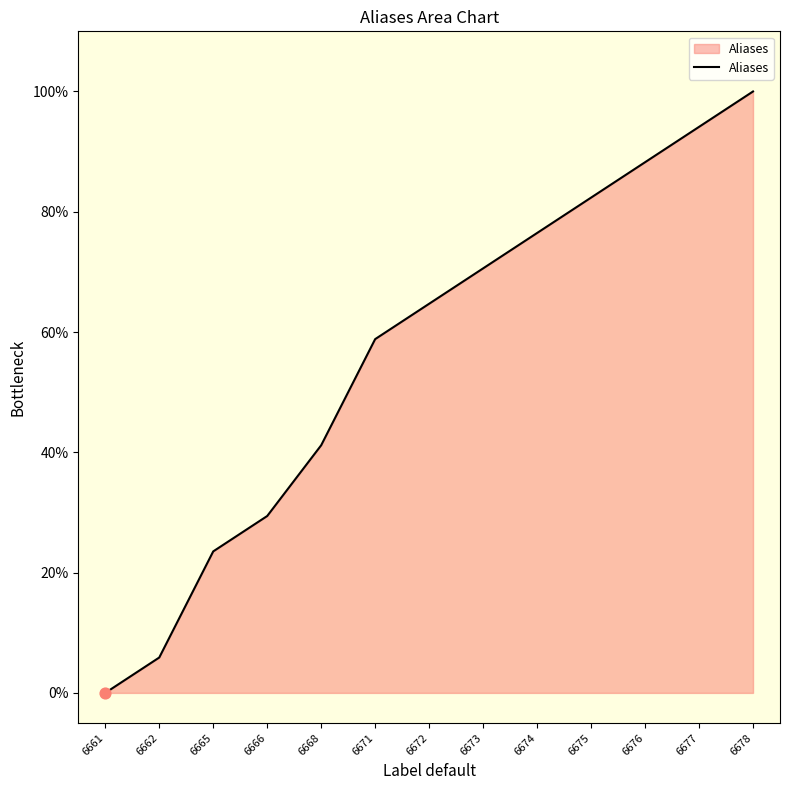

Is this an area chart (filled region under the line)?

Yes